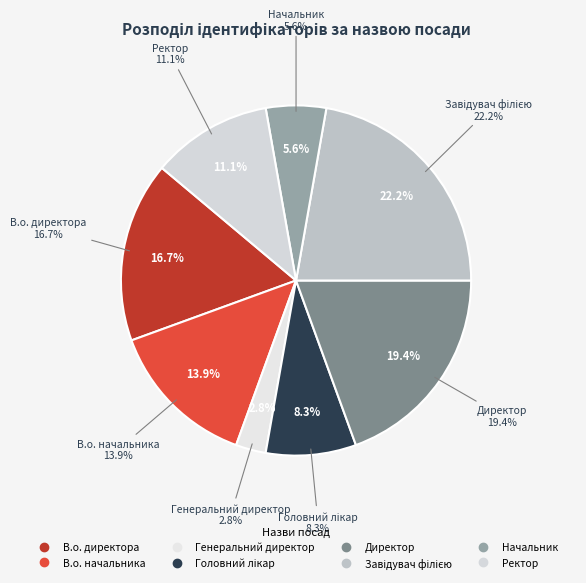

Is В.о. директора the majority of the pie?

No